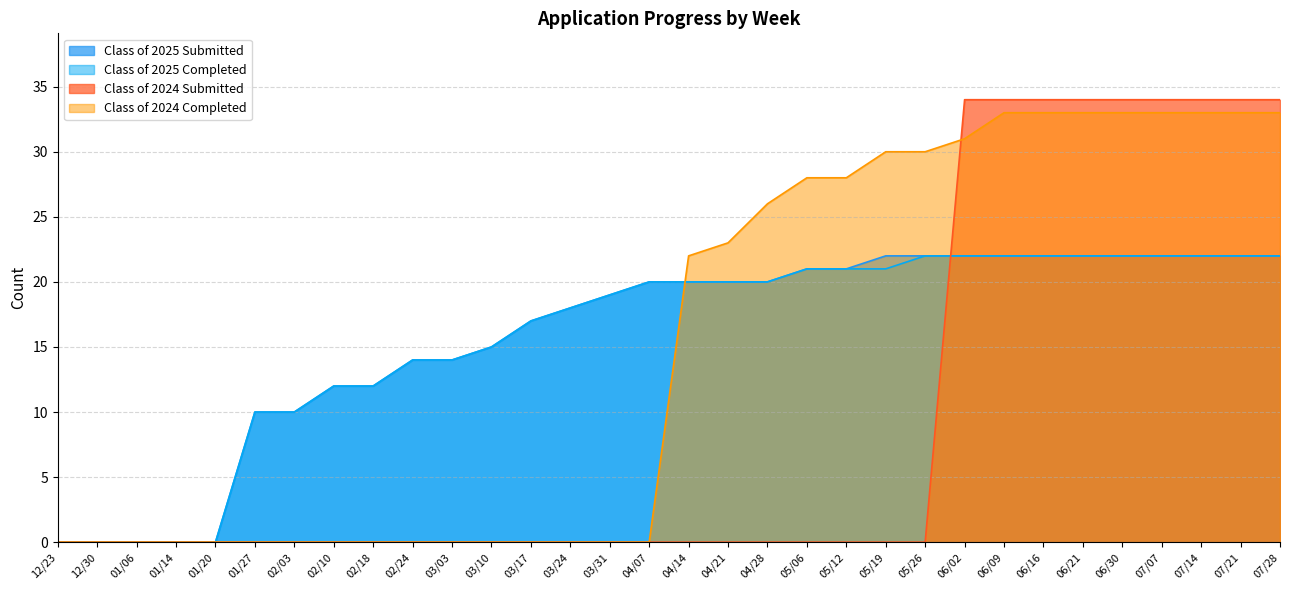

What is the difference between the highest and lowest values at 04/21?

23